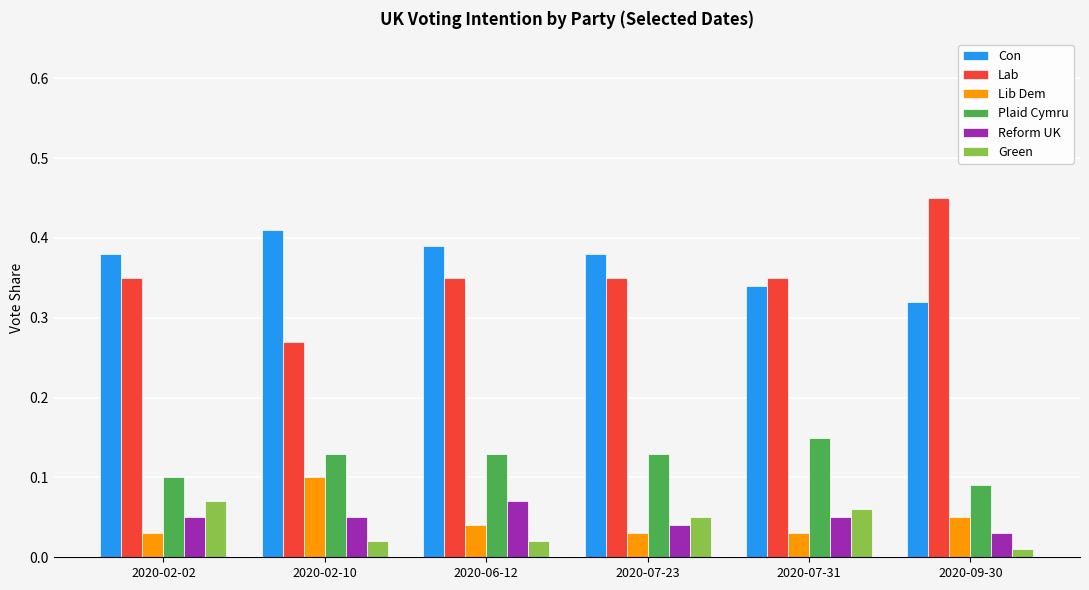

The Plaid Cymru series shows 0.2 at 2020-02-10. True or false?

False